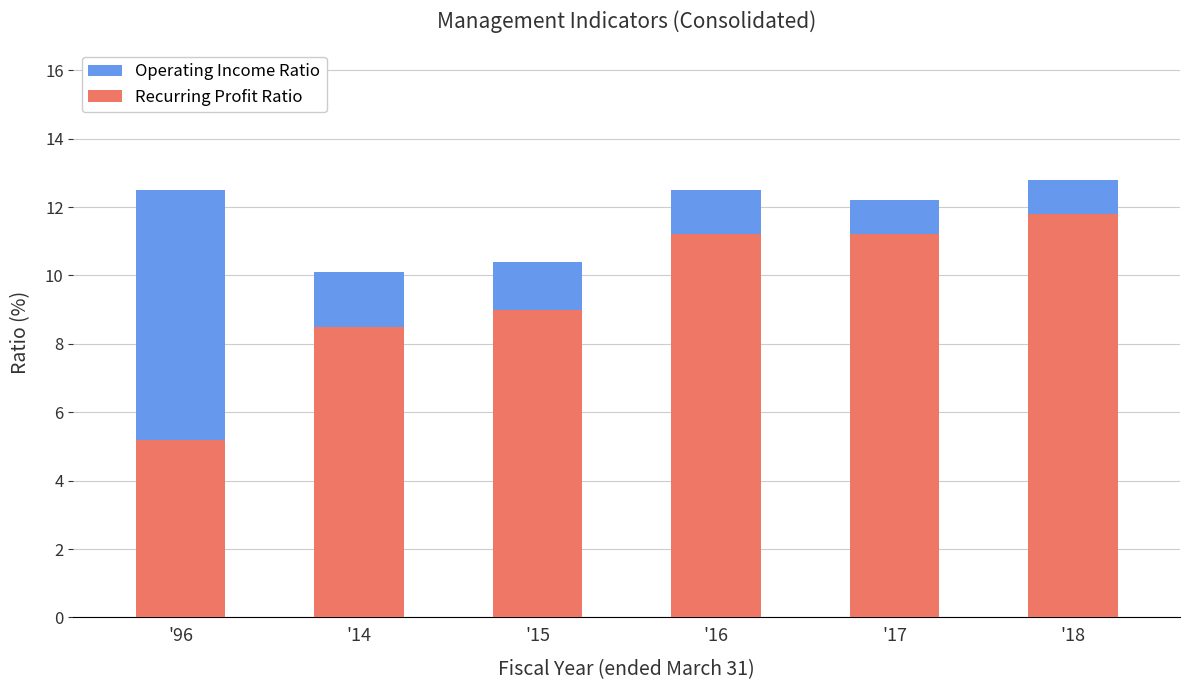

What is the value of the Operating Income Ratio bar at the 5th from the left?

12.2